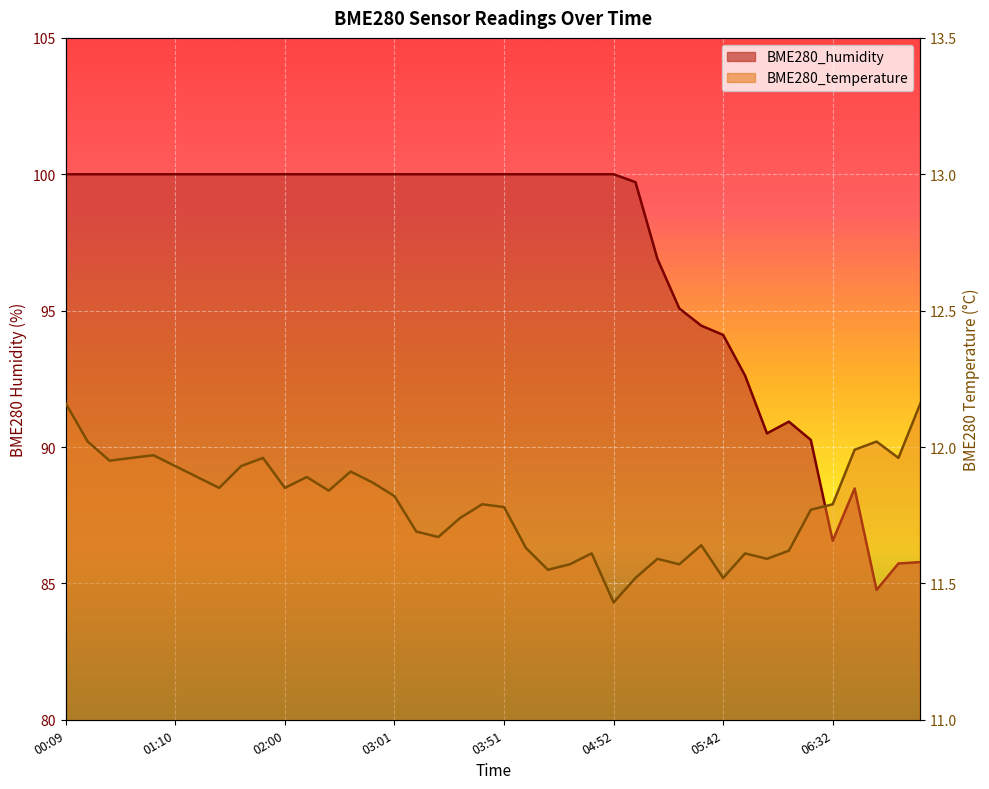

Reading left to right, list all the values displayed in this chart.

BME280_humidity: 00:09=100.0	00:19=100.0	00:29=100.0	00:39=100.0	00:49=100.0	01:10=100.0	01:20=100.0	01:30=100.0	01:40=100.0	01:50=100.0	02:00=100.0	02:10=100.0	02:20=100.0	02:41=100.0	02:51=100.0	03:01=100.0	03:11=100.0	03:21=100.0	03:31=100.0	03:41=100.0	03:51=100.0	04:01=100.0	04:11=100.0	04:32=100.0	04:42=100.0	04:52=100.0	05:02=99.7	05:12=96.9	05:22=95.1	05:32=94.5	05:42=94.1	05:52=92.6	06:02=90.5	06:12=90.9	06:22=90.3	06:32=86.6	06:42=88.5	06:52=84.8	07:02=85.7	07:12=85.8
BME280_temperature: 00:09=12.2	00:19=12.0	00:29=11.9	00:39=12.0	00:49=12.0	01:10=11.9	01:20=11.9	01:30=11.8	01:40=11.9	01:50=12.0	02:00=11.8	02:10=11.9	02:20=11.8	02:41=11.9	02:51=11.9	03:01=11.8	03:11=11.7	03:21=11.7	03:31=11.7	03:41=11.8	03:51=11.8	04:01=11.6	04:11=11.6	04:32=11.6	04:42=11.6	04:52=11.4	05:02=11.5	05:12=11.6	05:22=11.6	05:32=11.6	05:42=11.5	05:52=11.6	06:02=11.6	06:12=11.6	06:22=11.8	06:32=11.8	06:42=12.0	06:52=12.0	07:02=12.0	07:12=12.2